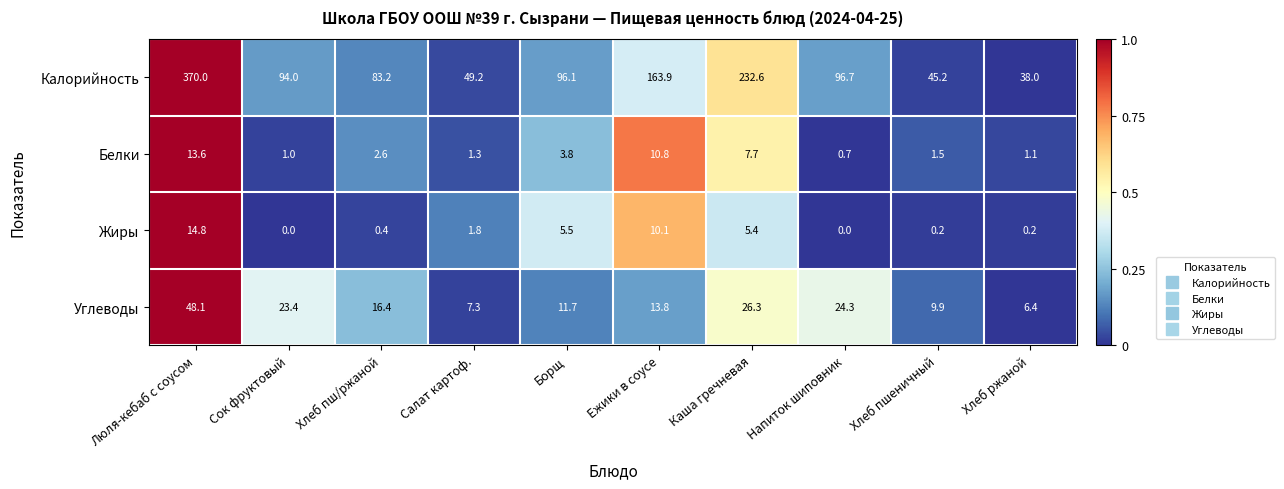

How many data points in Калорийность are less than 96?

5